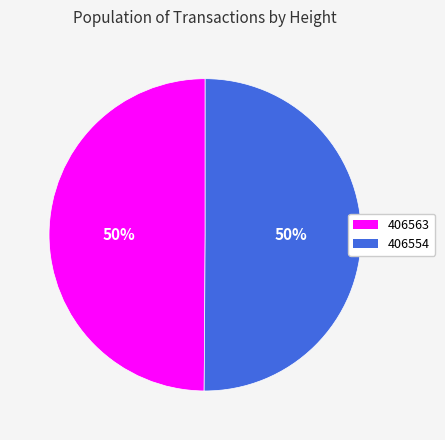

True or false: 406563 accounts for 43% of the total.

False